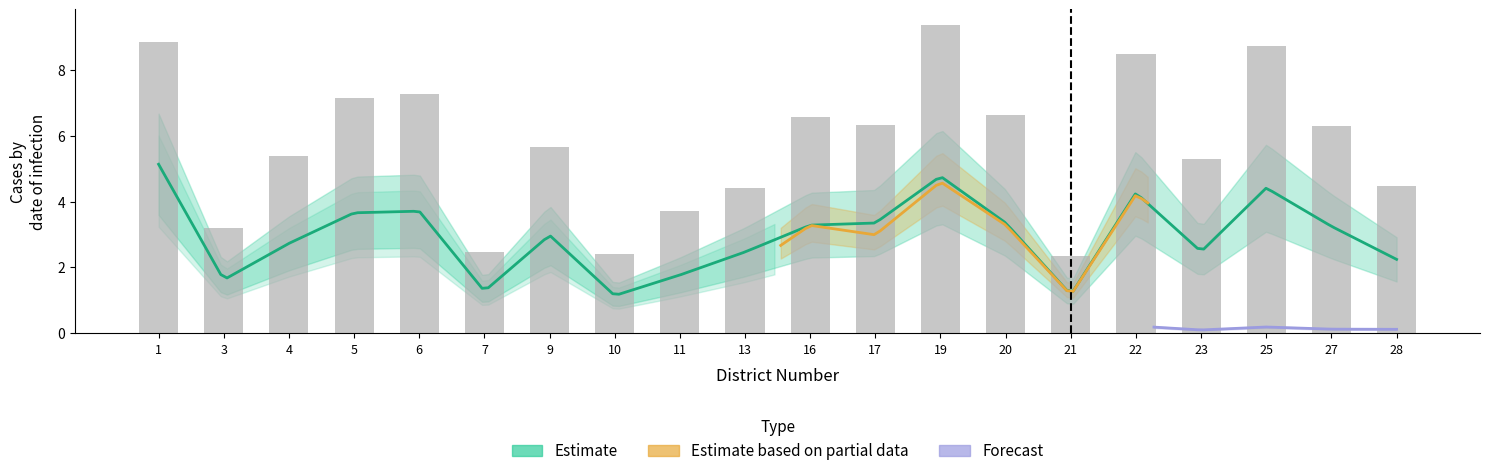

Rank the categories by value from lowest to highest.

21, 10, 7, 3, 11, 13, 28, 23, 4, 9, 27, 17, 16, 20, 5, 6, 22, 25, 1, 19